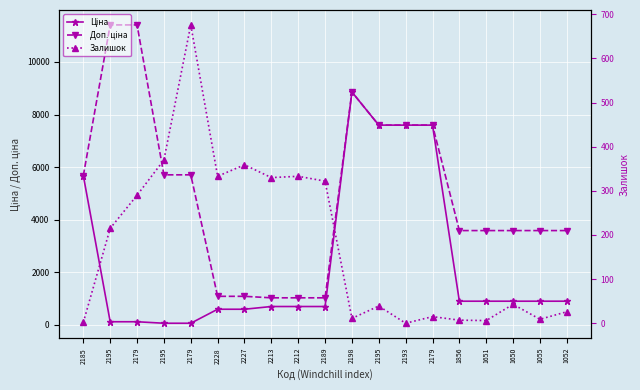

Reading left to right, extract all data points from this chart.

Ціна: 5673.8	114.1	114.1	57.0	57.0	589.9	589.9	693.7	693.7	693.7	8856.7	7596.5	7596.5	7596.5	895.9	895.9	895.9	895.9	895.9
Доп. ціна: 5673.8	11410.0	11410.0	5705.0	5705.0	1081.7	1081.7	1024.6	1024.6	1024.6	8856.7	7596.5	7596.5	7596.5	3583.6	3583.6	3583.6	3583.6	3583.6
Залишок: 2.0	215.0	290.0	370.0	676.0	333.0	359.0	330.0	333.0	322.0	11.0	39.0	0.0	15.0	7.0	6.0	43.0	9.0	26.0